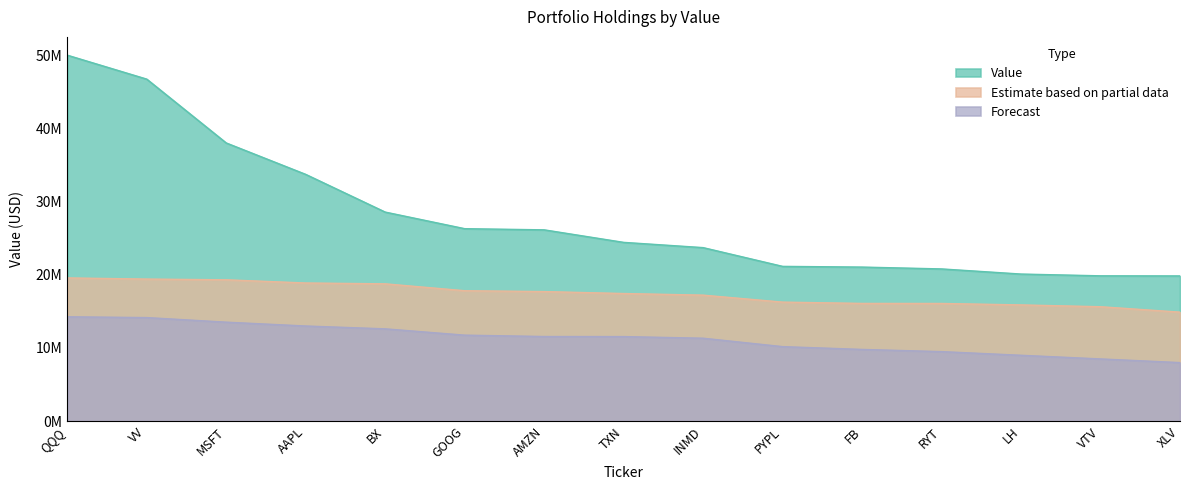

How many lines are shown in the chart?

3